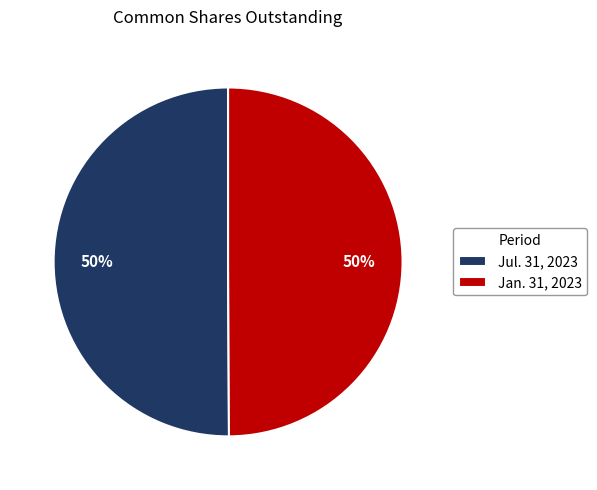

Approximately how many times larger is the value at Jul. 31, 2023 compared to Jan. 31, 2023?

1.0